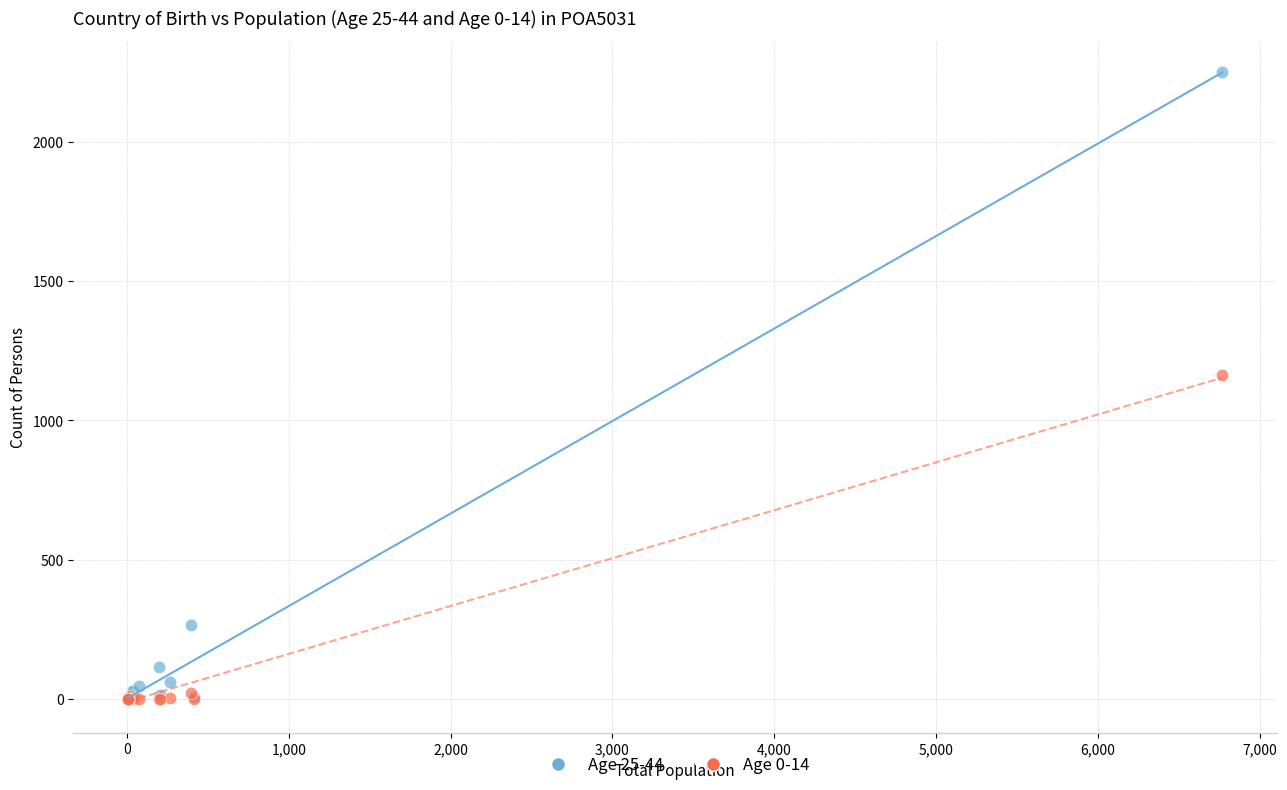

Across all series, what Y value is closest to 1125?

1162